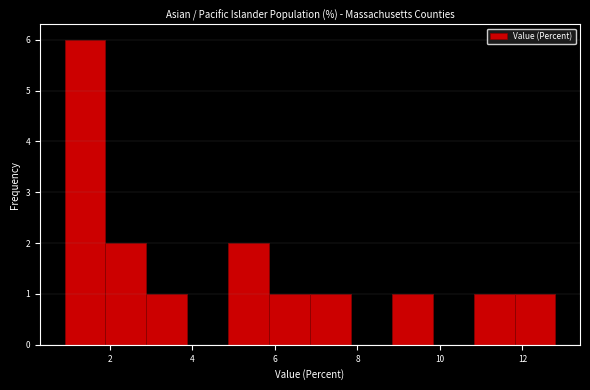

What is the height of the bar covering 4.8 to 5.8 on the x-axis? Neither the bar edges nor the heights are printed on the chart, so give them approximately, as read against the axes.

2